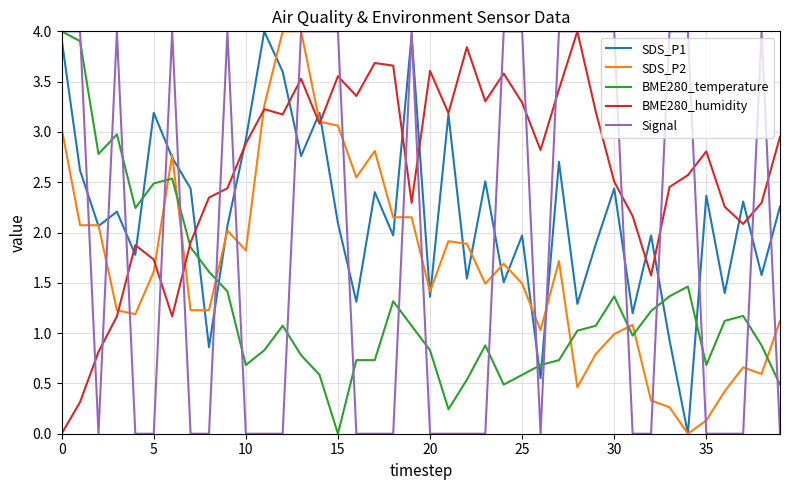

How many lines are shown in the chart?

5